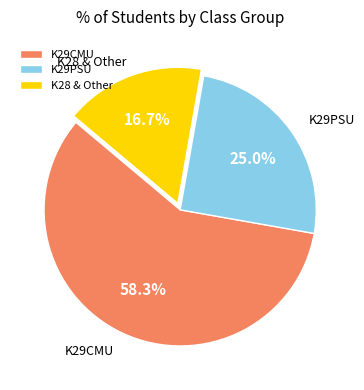

Combined, what portion of the pie is K29PSU and K28 & Other?

41.7%